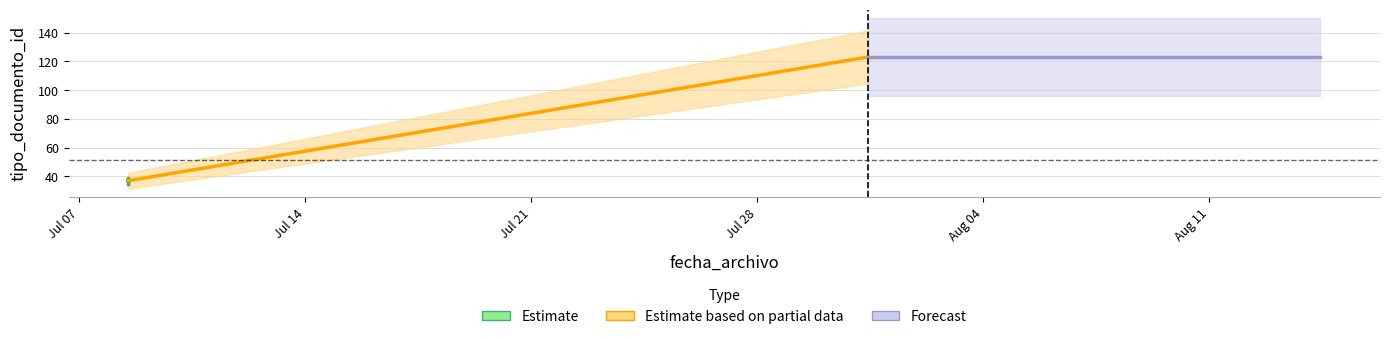

What is the difference between the maximum and second lowest values?

87